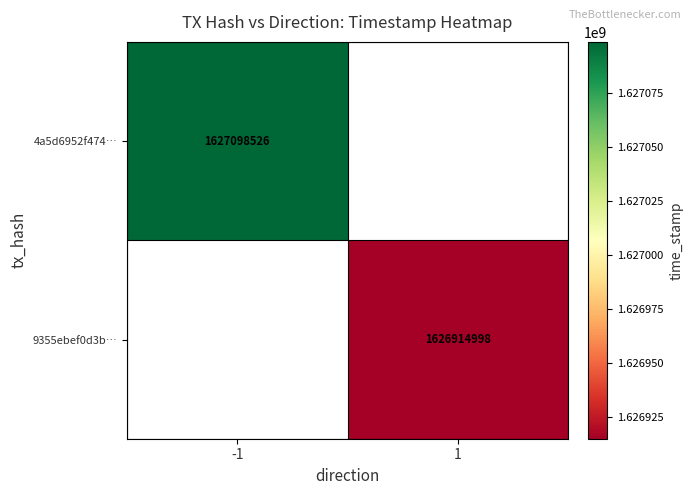

How many distinct data groups are displayed?

2